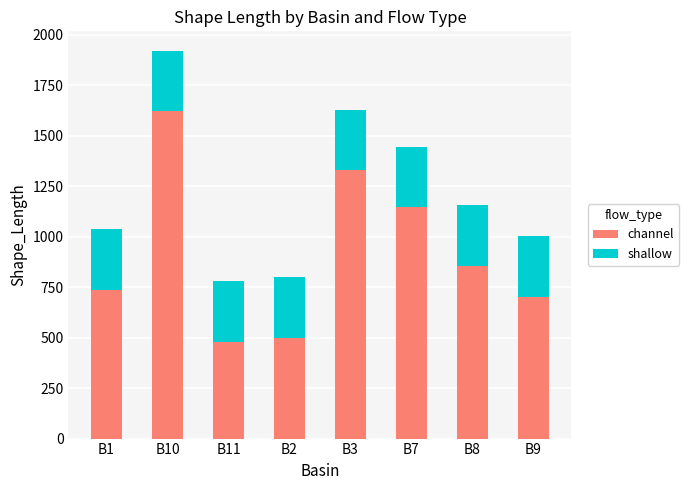

What is the total value across all series at B1?

1038.0